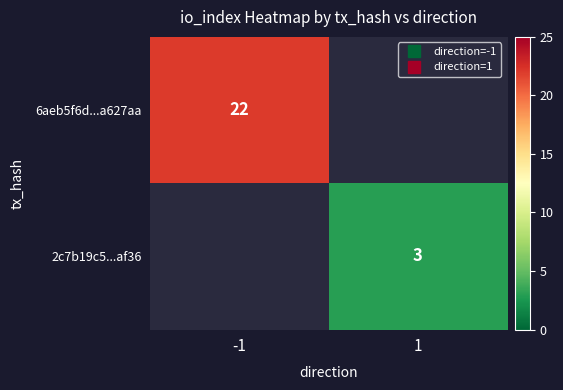

List the labels in order of 2c7b19c5...af36 value, smallest first.

-1, 1